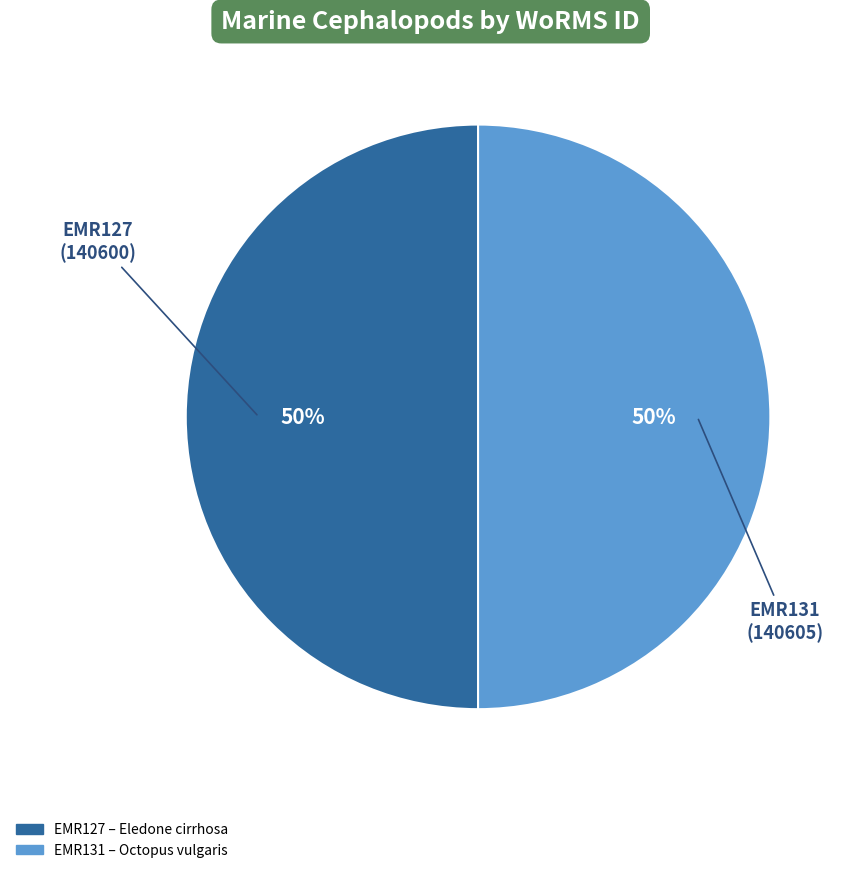

Combined, do EMR127 and EMR131 account for over 50%?

Yes